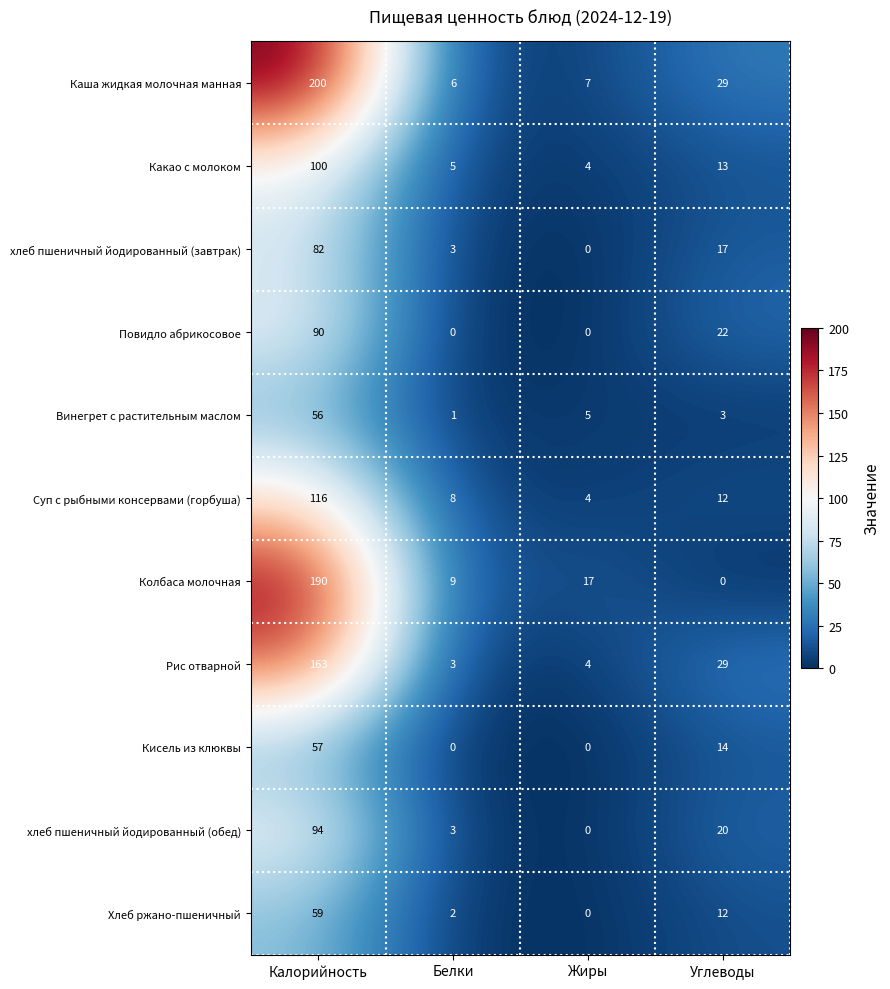

Between Белки and Углеводы, which series saw the biggest shift?

Рис отварной